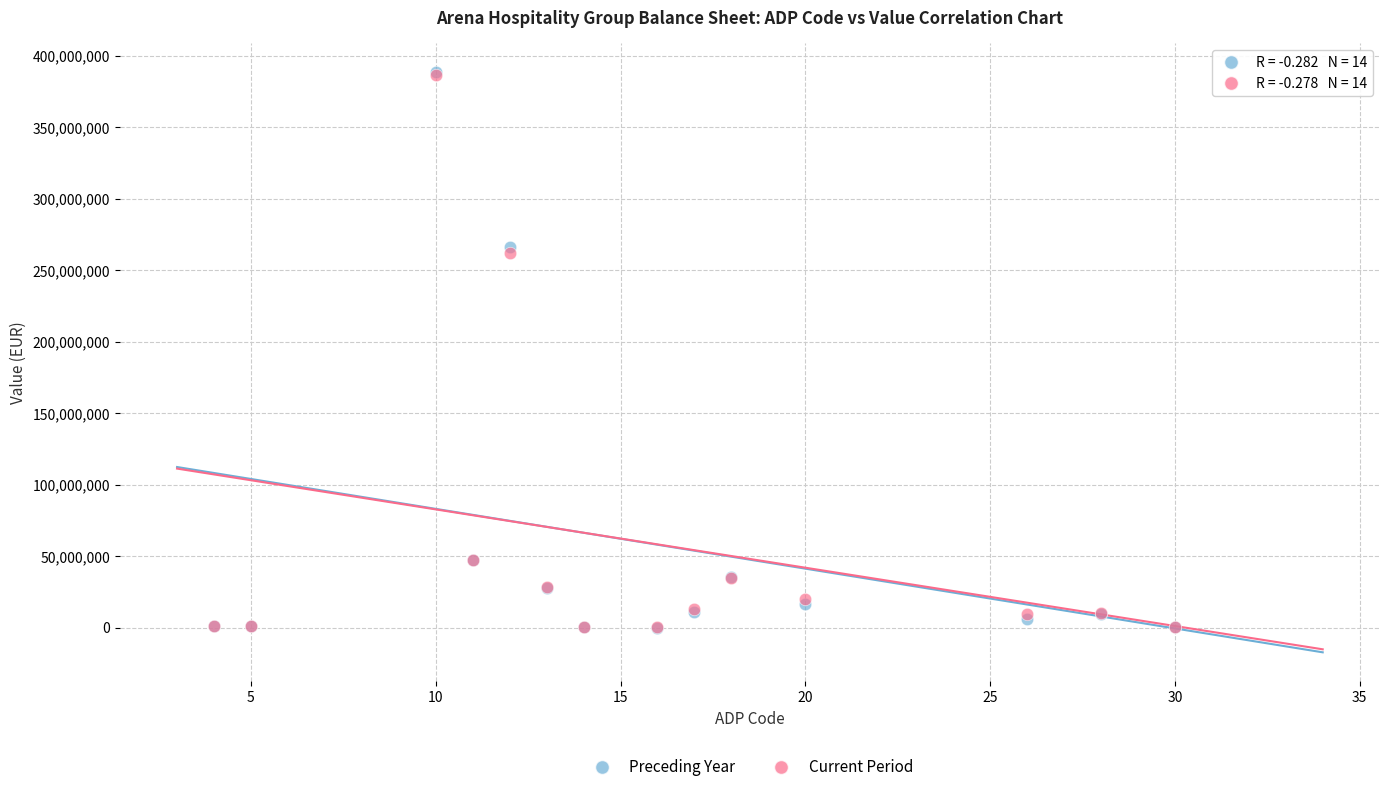

In the Preceding Year series, what Y value is closest to 194284342?

266461921